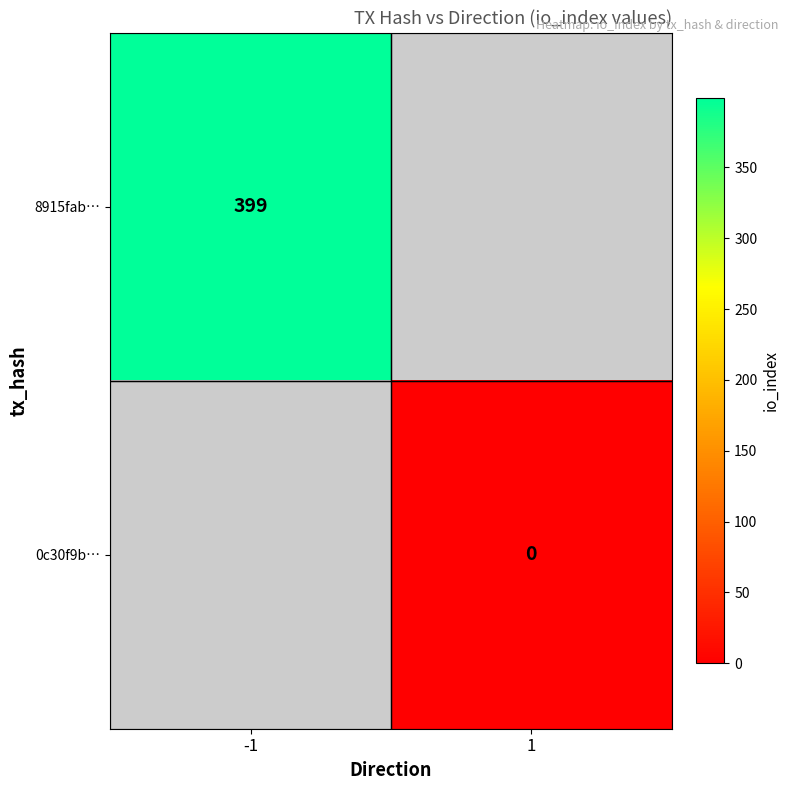

Is the value of 8915fab… at -1 greater than the value of 0c30f9b… at 1?

Yes